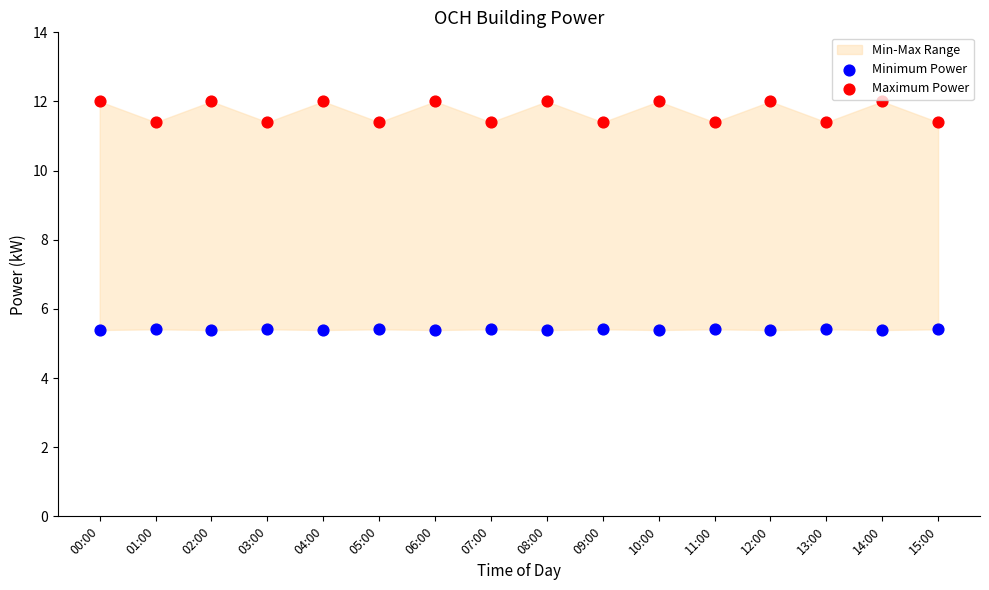

Which series reaches the minimum Y coordinate?

Minimum Power